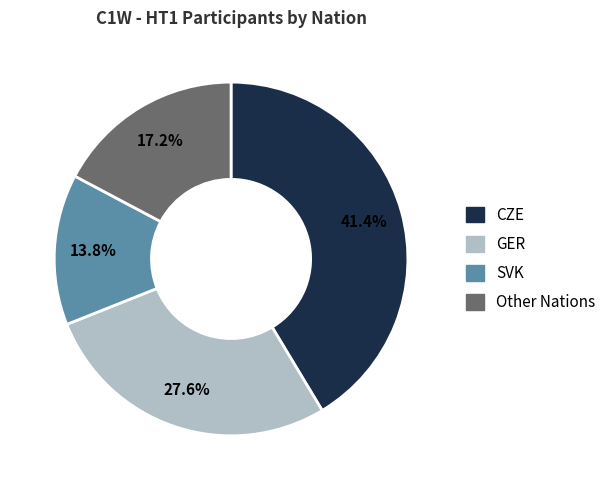

Is there any slice that represents more than half of the pie?

No